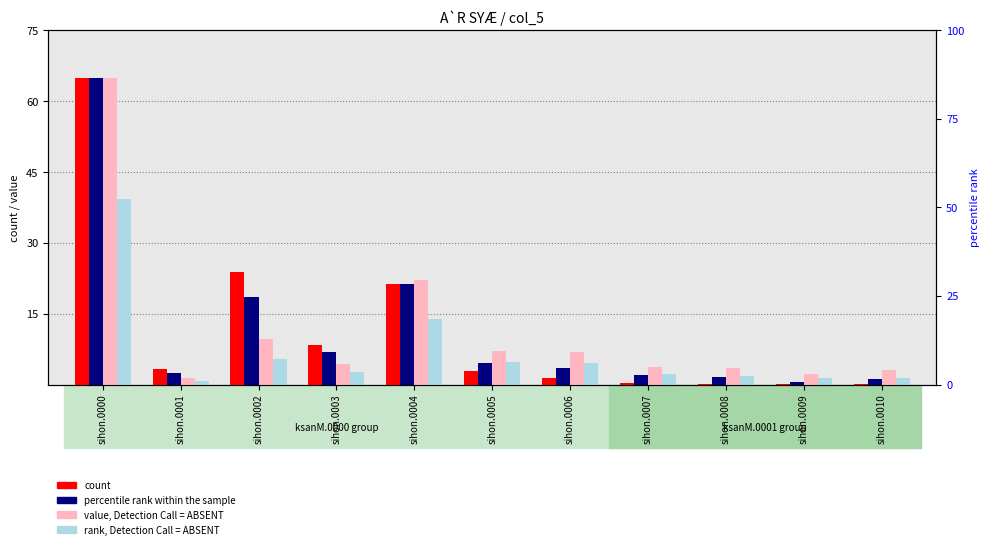

Which series has the largest total across all categories?

value, Detection Call = ABSENT